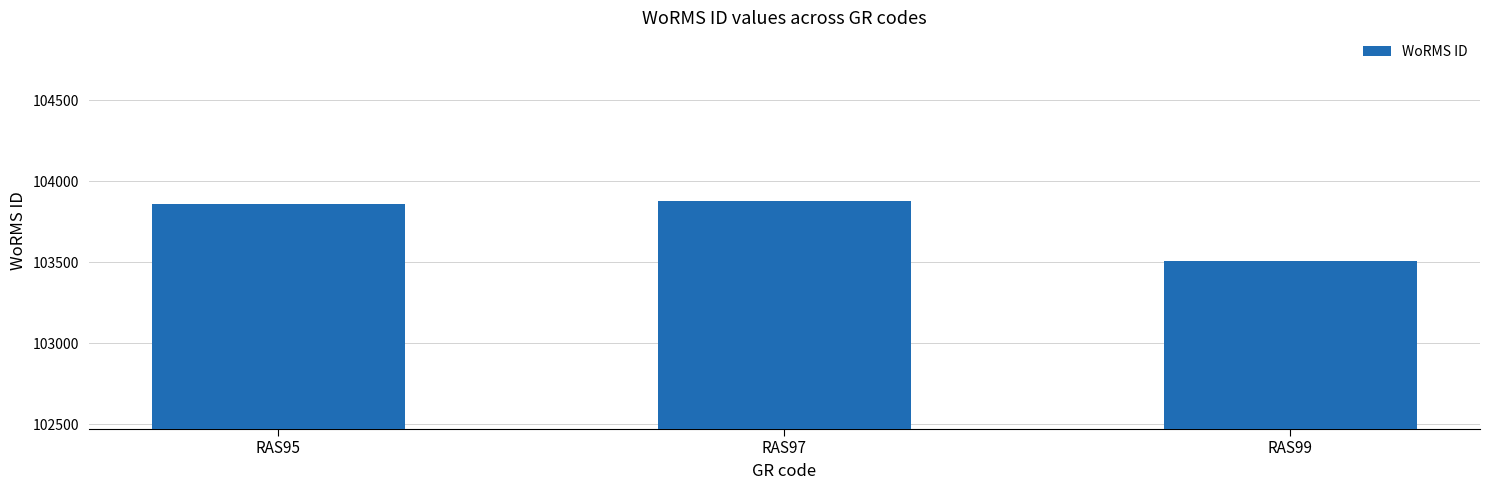

List the labels in order of value, smallest first.

RAS99, RAS95, RAS97